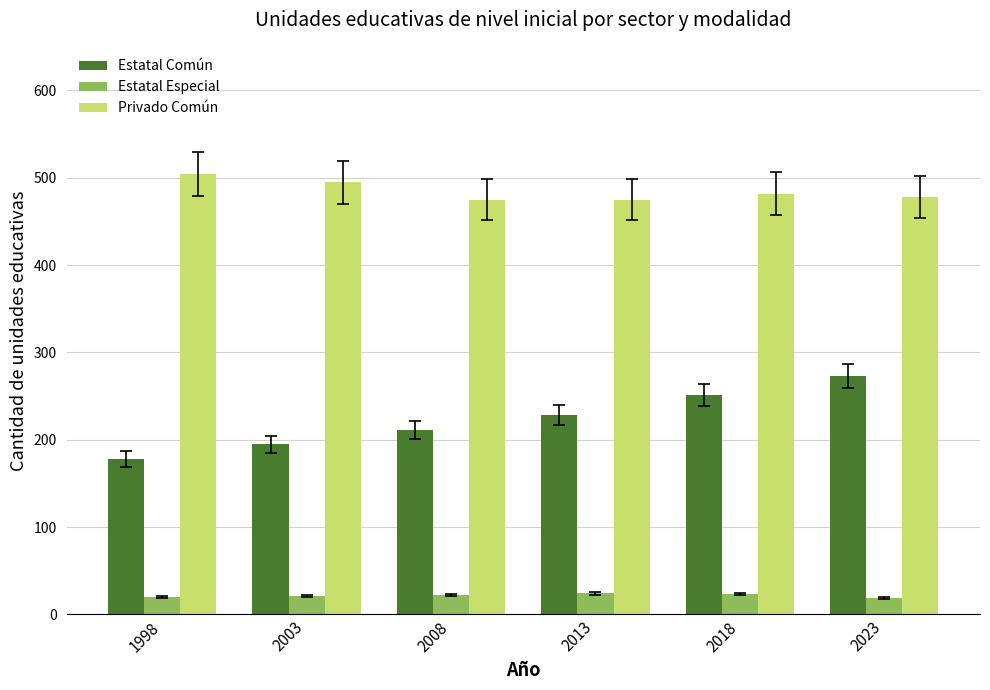

What is the total value across all series at 1998?

702